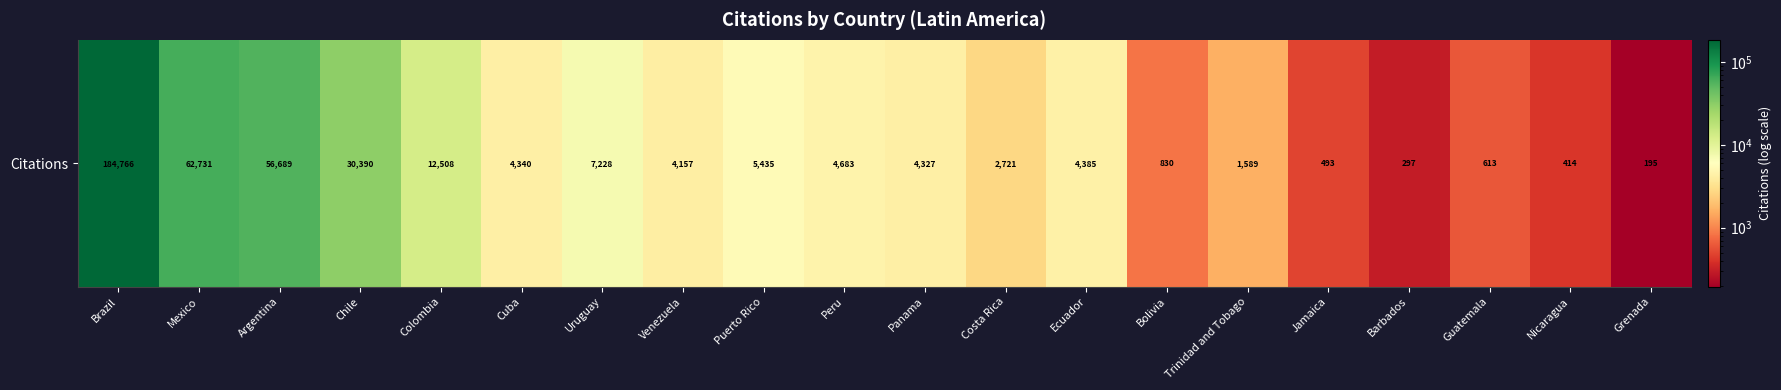

List the labels in order of value, largest first.

Brazil, Mexico, Argentina, Chile, Colombia, Uruguay, Puerto Rico, Peru, Ecuador, Cuba, Panama, Venezuela, Costa Rica, Trinidad and Tobago, Bolivia, Guatemala, Jamaica, Nicaragua, Barbados, Grenada